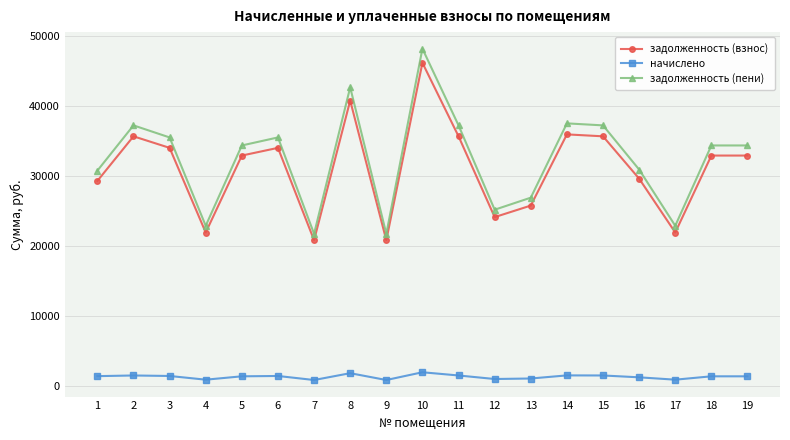

Which series has the widest spread of values?

задолженность (пени)